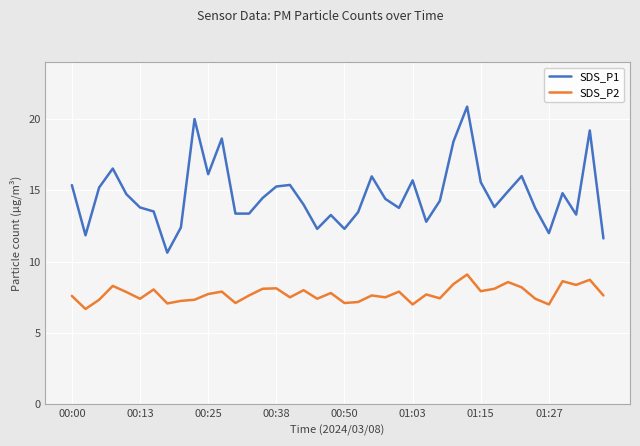

Which series has the largest total across all categories?

SDS_P1